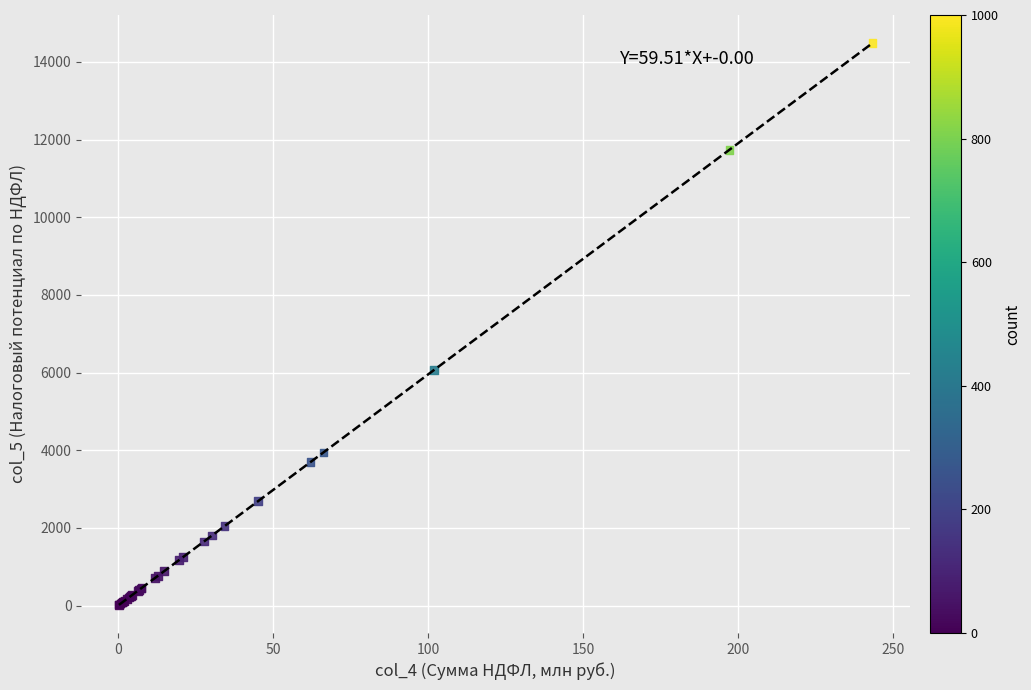

What Y value in the scatter plot is closest to 7251?

6064.5